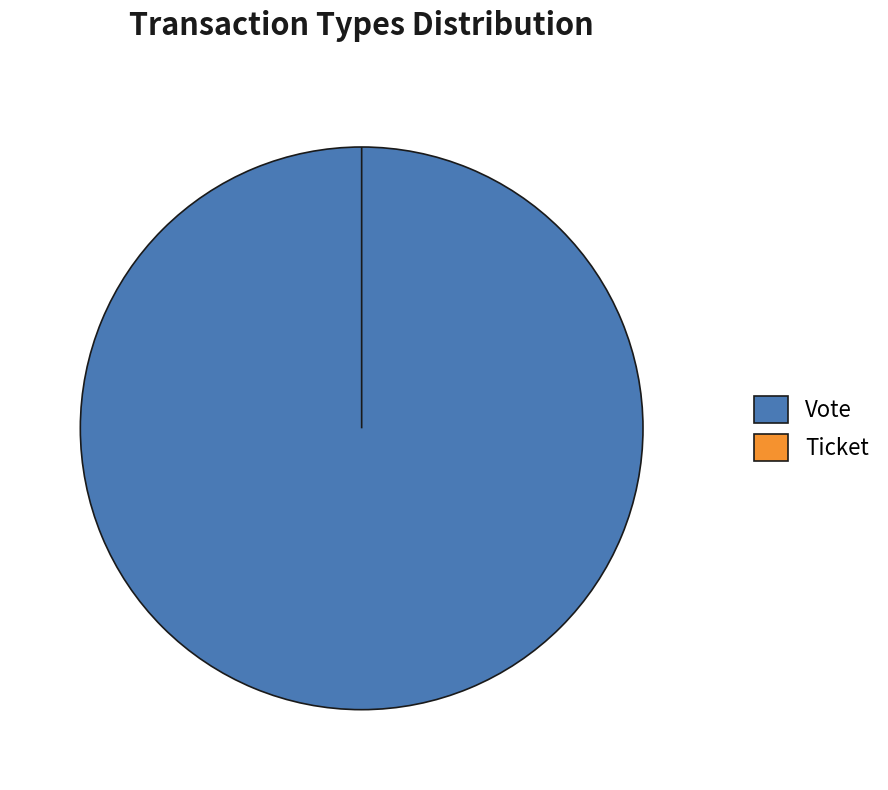

To the nearest percent, what is the combined percentage of Vote and Ticket?

100%